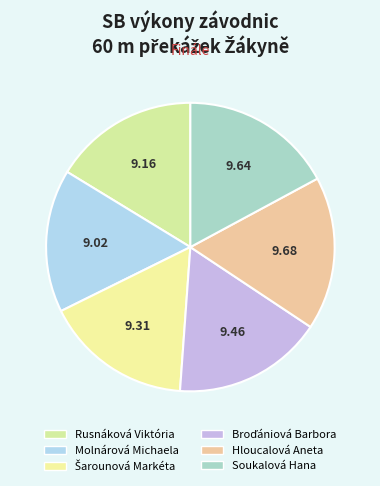

Is the sum of Broďániová Barbora and Molnárová Michaela greater than half?

No